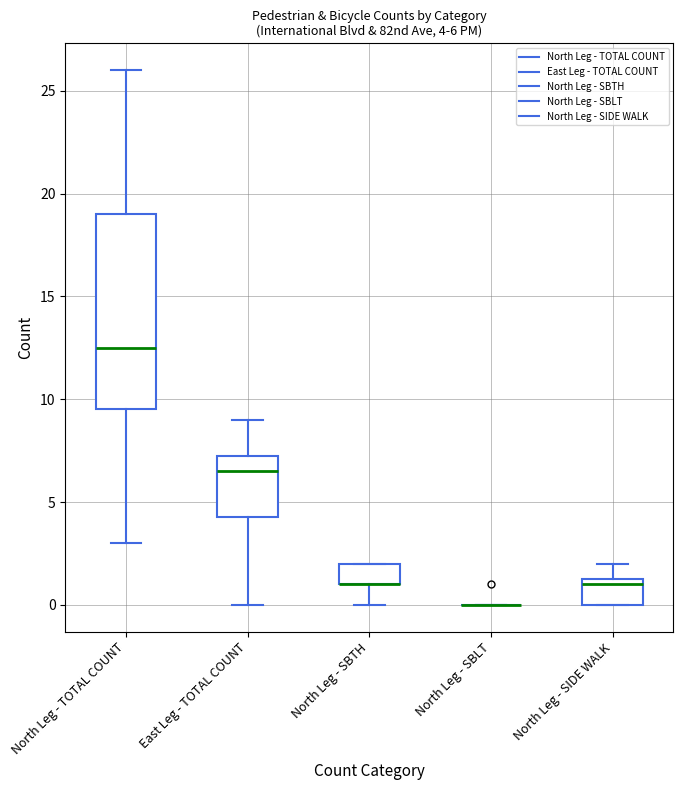

Which box is the tallest, from its lower edge to its upper edge?

North Leg - TOTAL COUNT